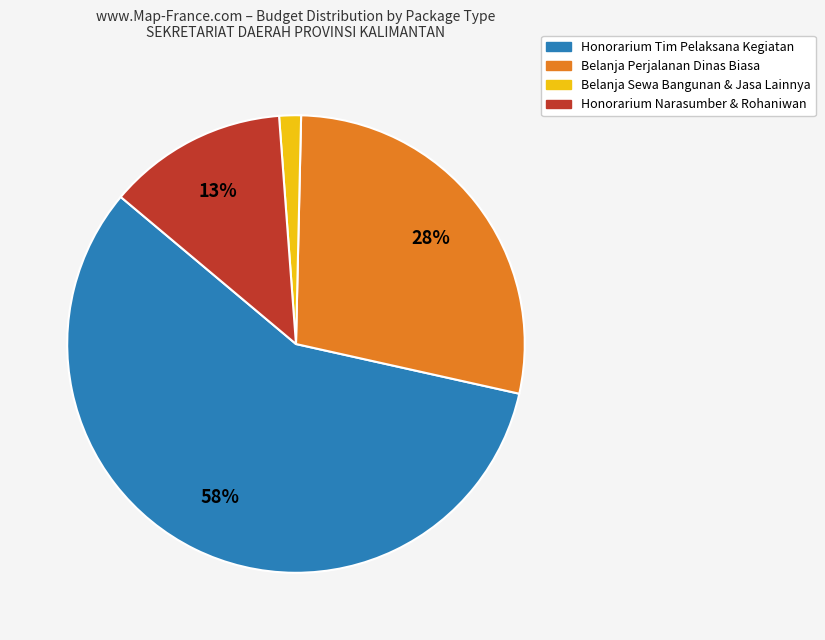

Is there a majority slice in this chart?

Yes